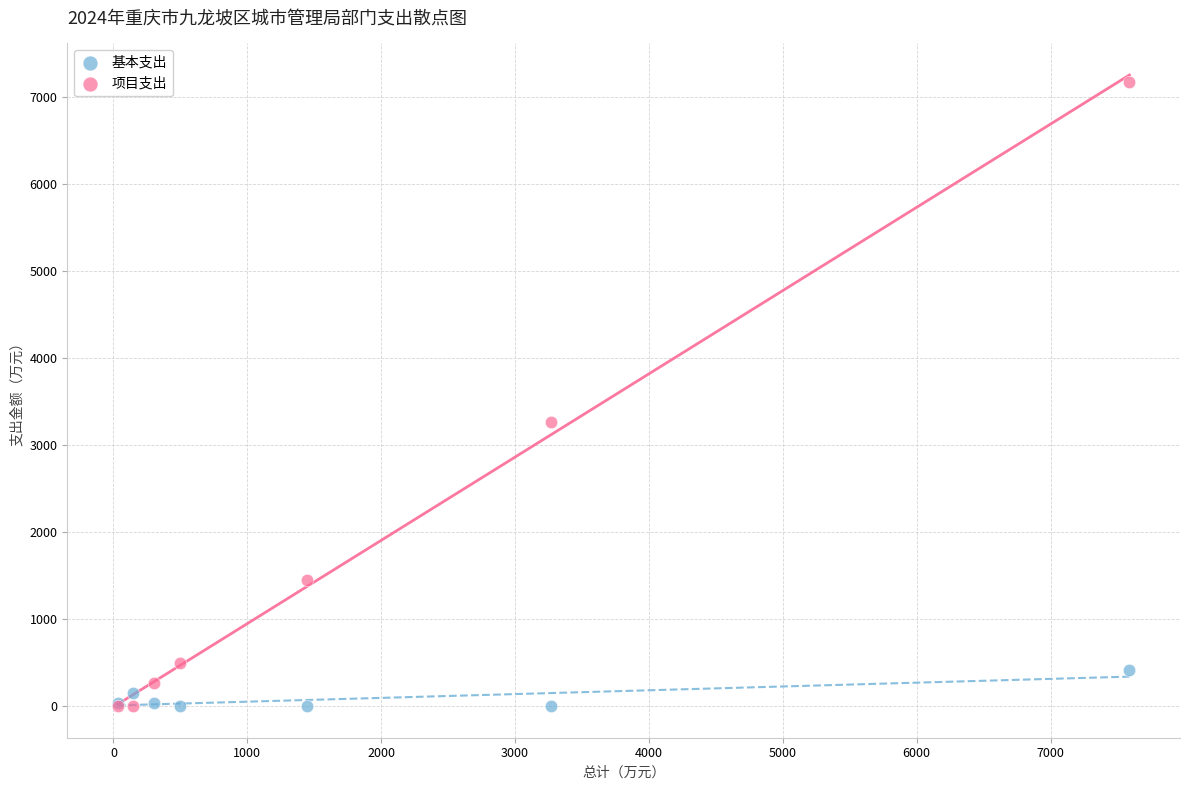

Which series has the largest Y range (max minus min)?

项目支出